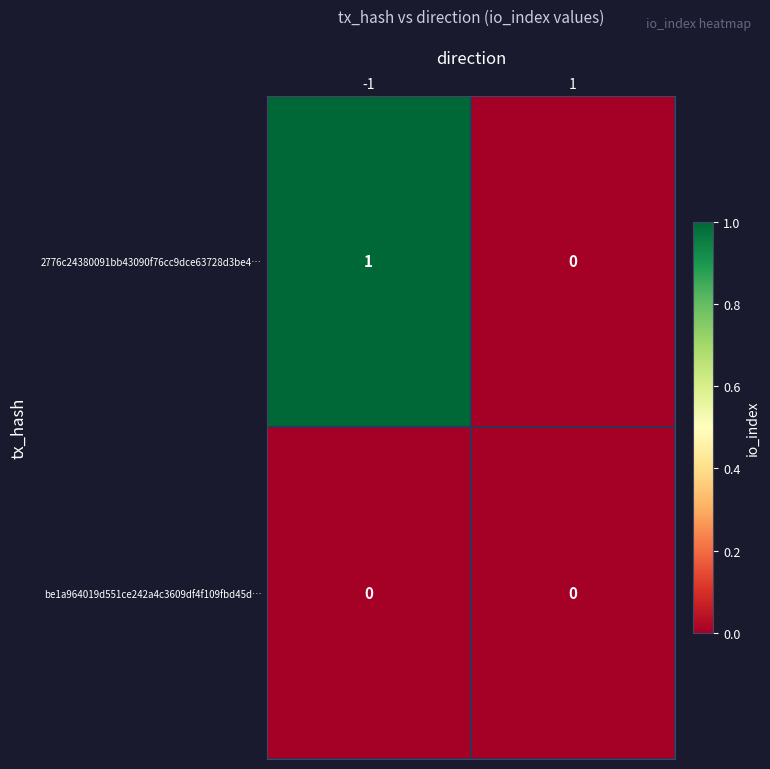

How many categories are shown in the chart?

2